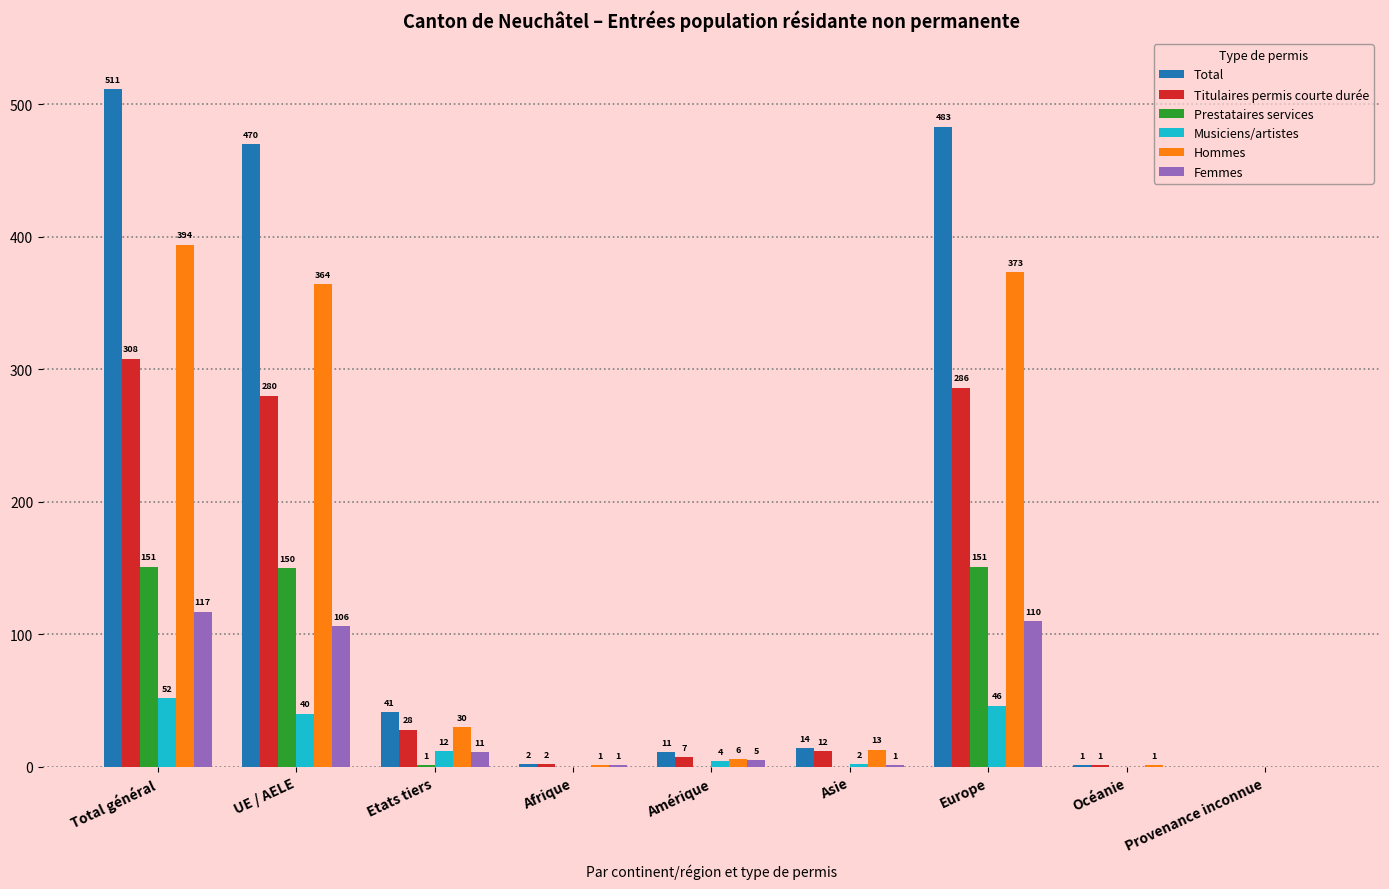

Which series changed the most between Total général and Europe?

Total